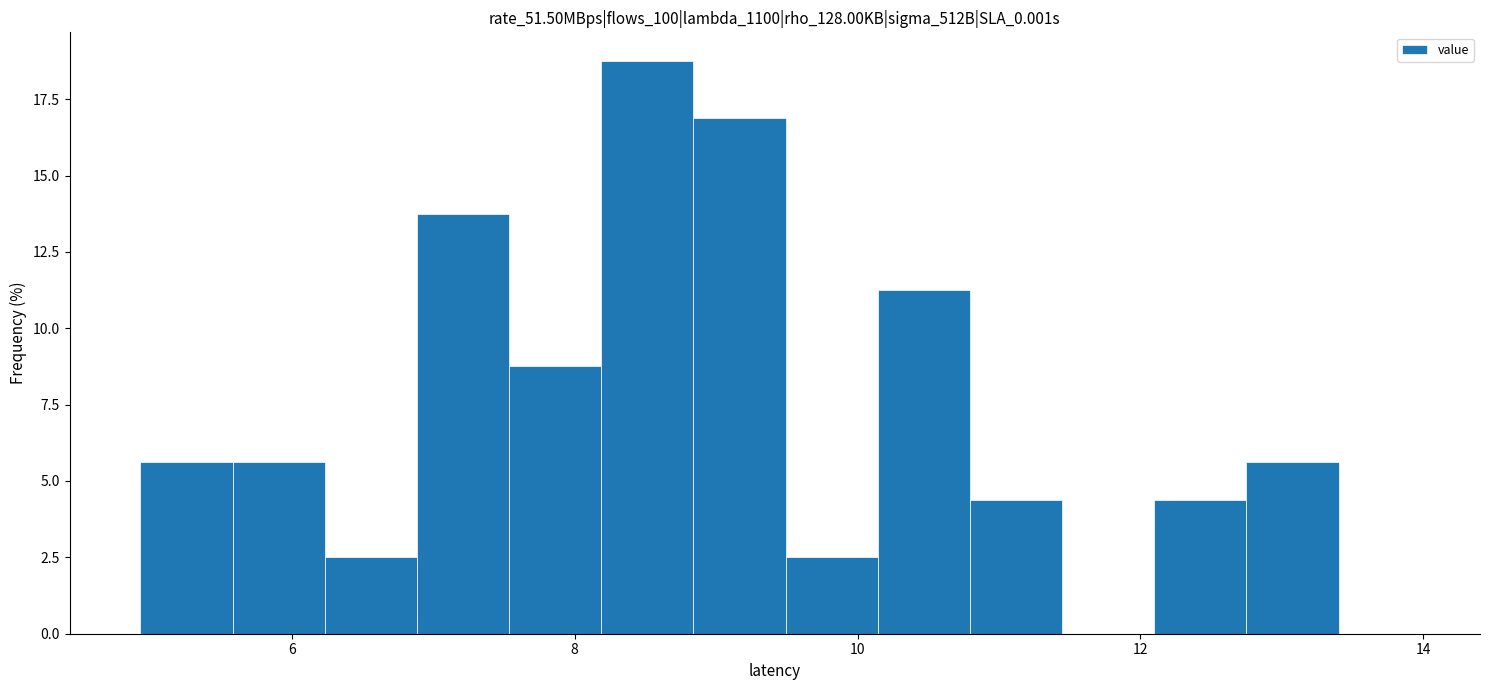

Around what value on the x-axis is the tallest bar? Give the approximate position of its centre, as read against the axis.

8.6